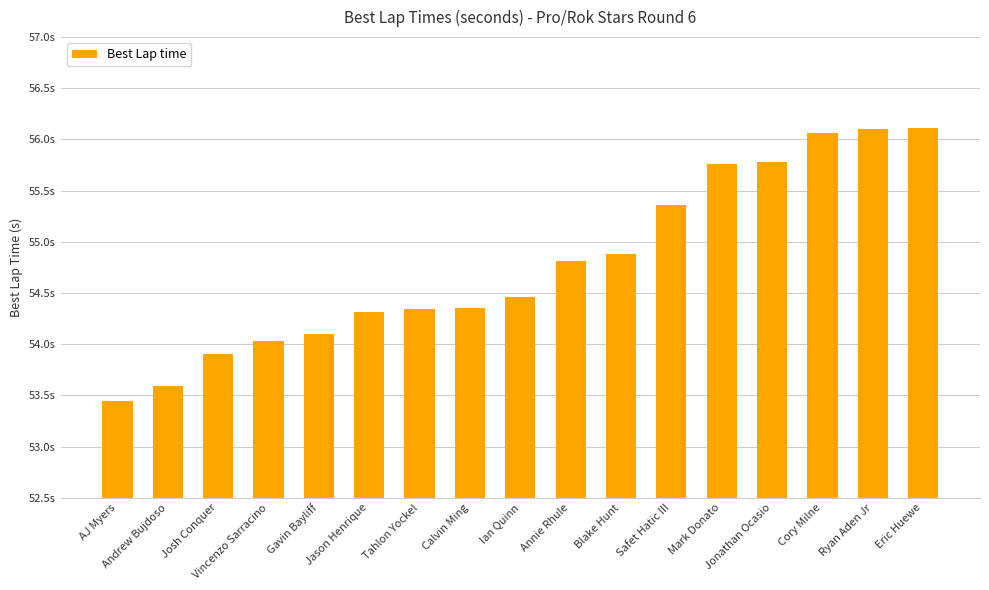

What is the average value?

54.8